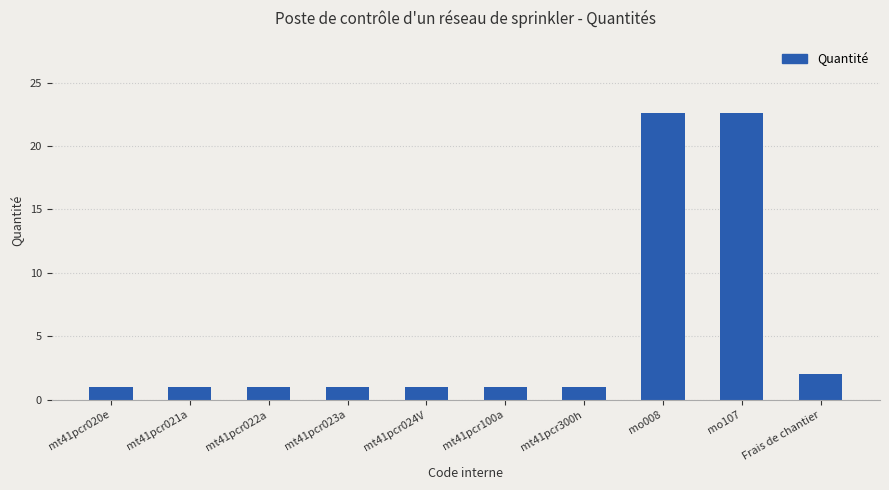

Reading right to left, extract all data points from this chart.

2.0	22.6	22.6	1.0	1.0	1.0	1.0	1.0	1.0	1.0